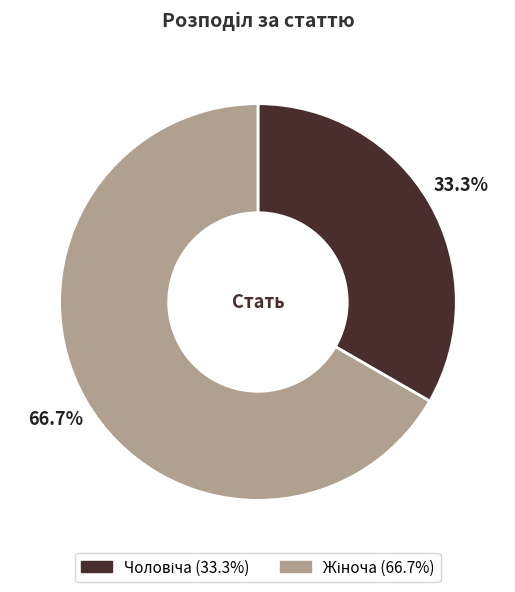

To the nearest percent, what is the average slice percentage?

50%